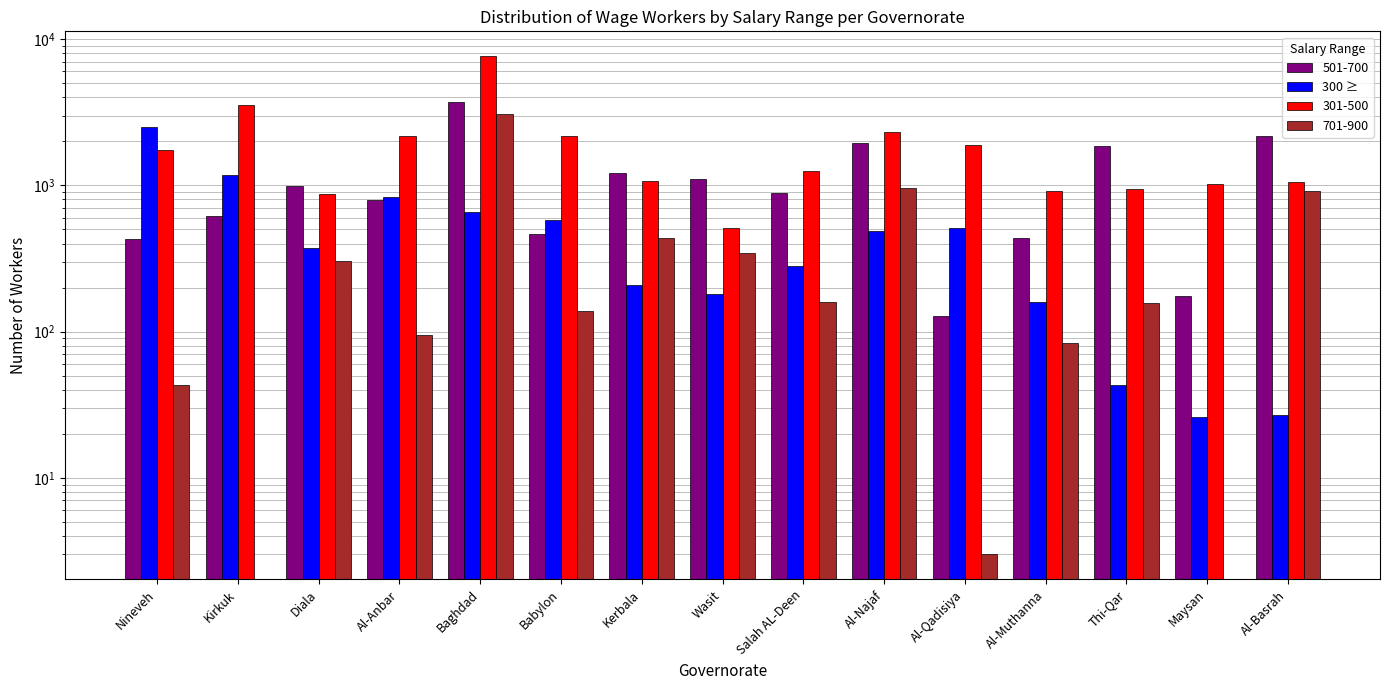

What is the difference between the second highest and minimum values?

1143